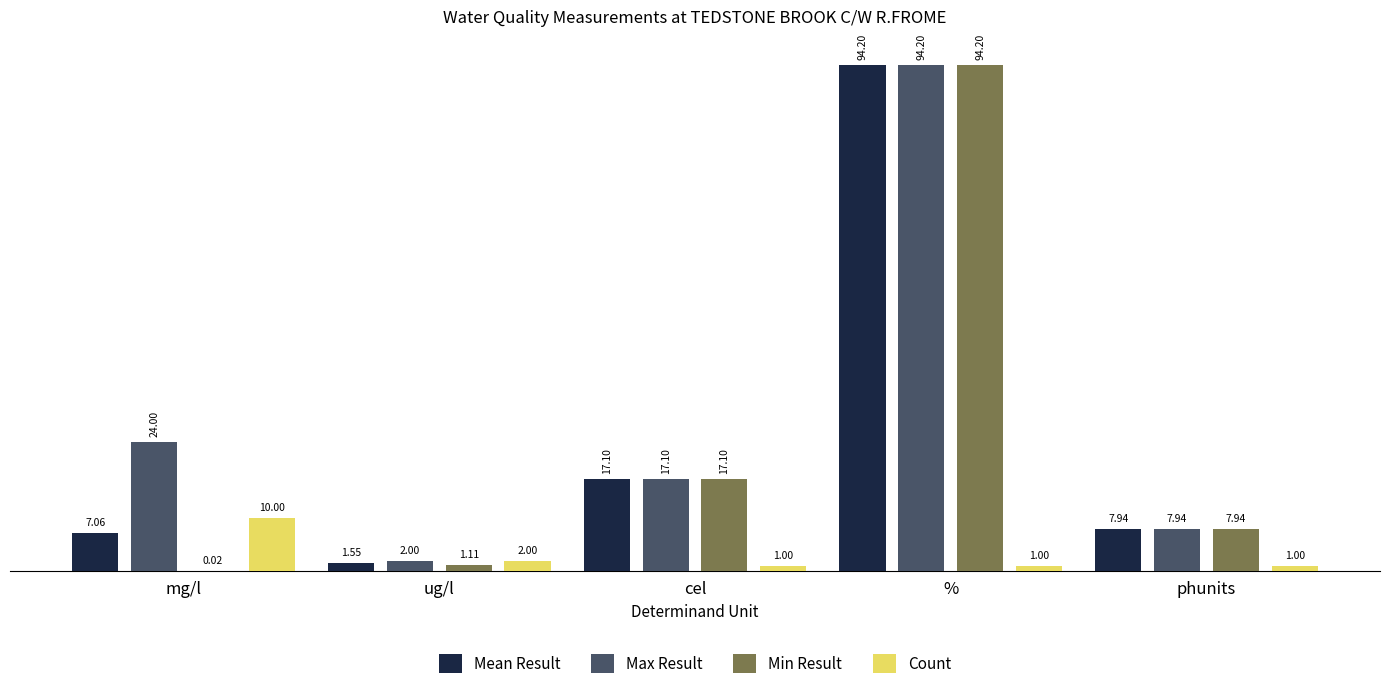

Which series has the largest total across all categories?

Max Result